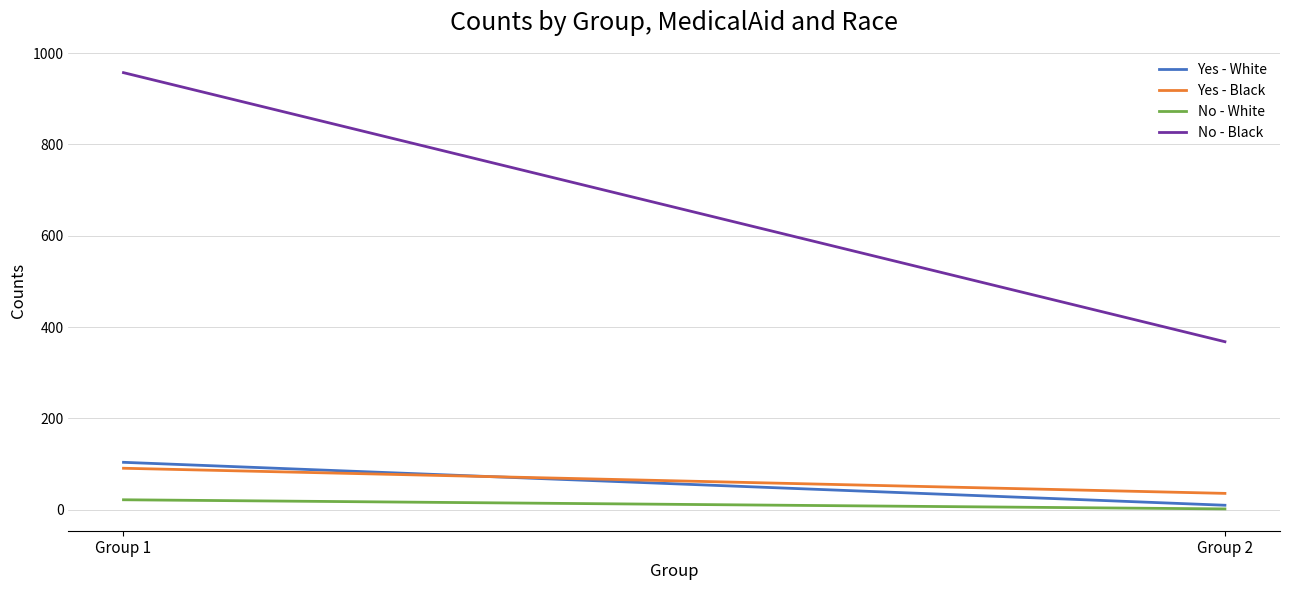

What is the total value across all series at Group 1?

1174